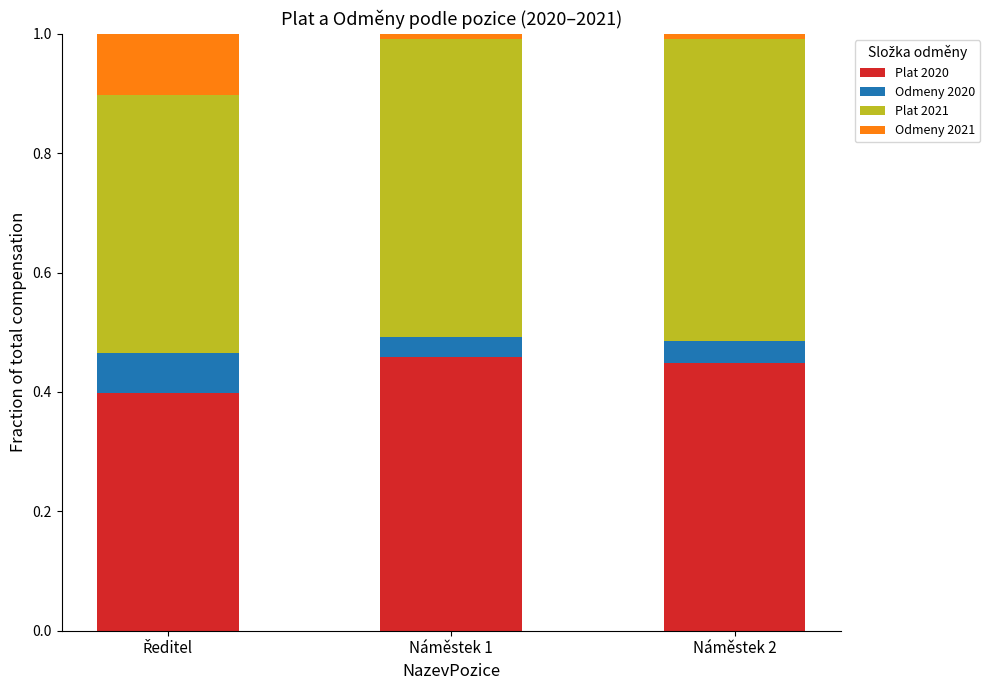

True or false: Plat 2020 has a value of 0.4 at Náměstek 2.

True